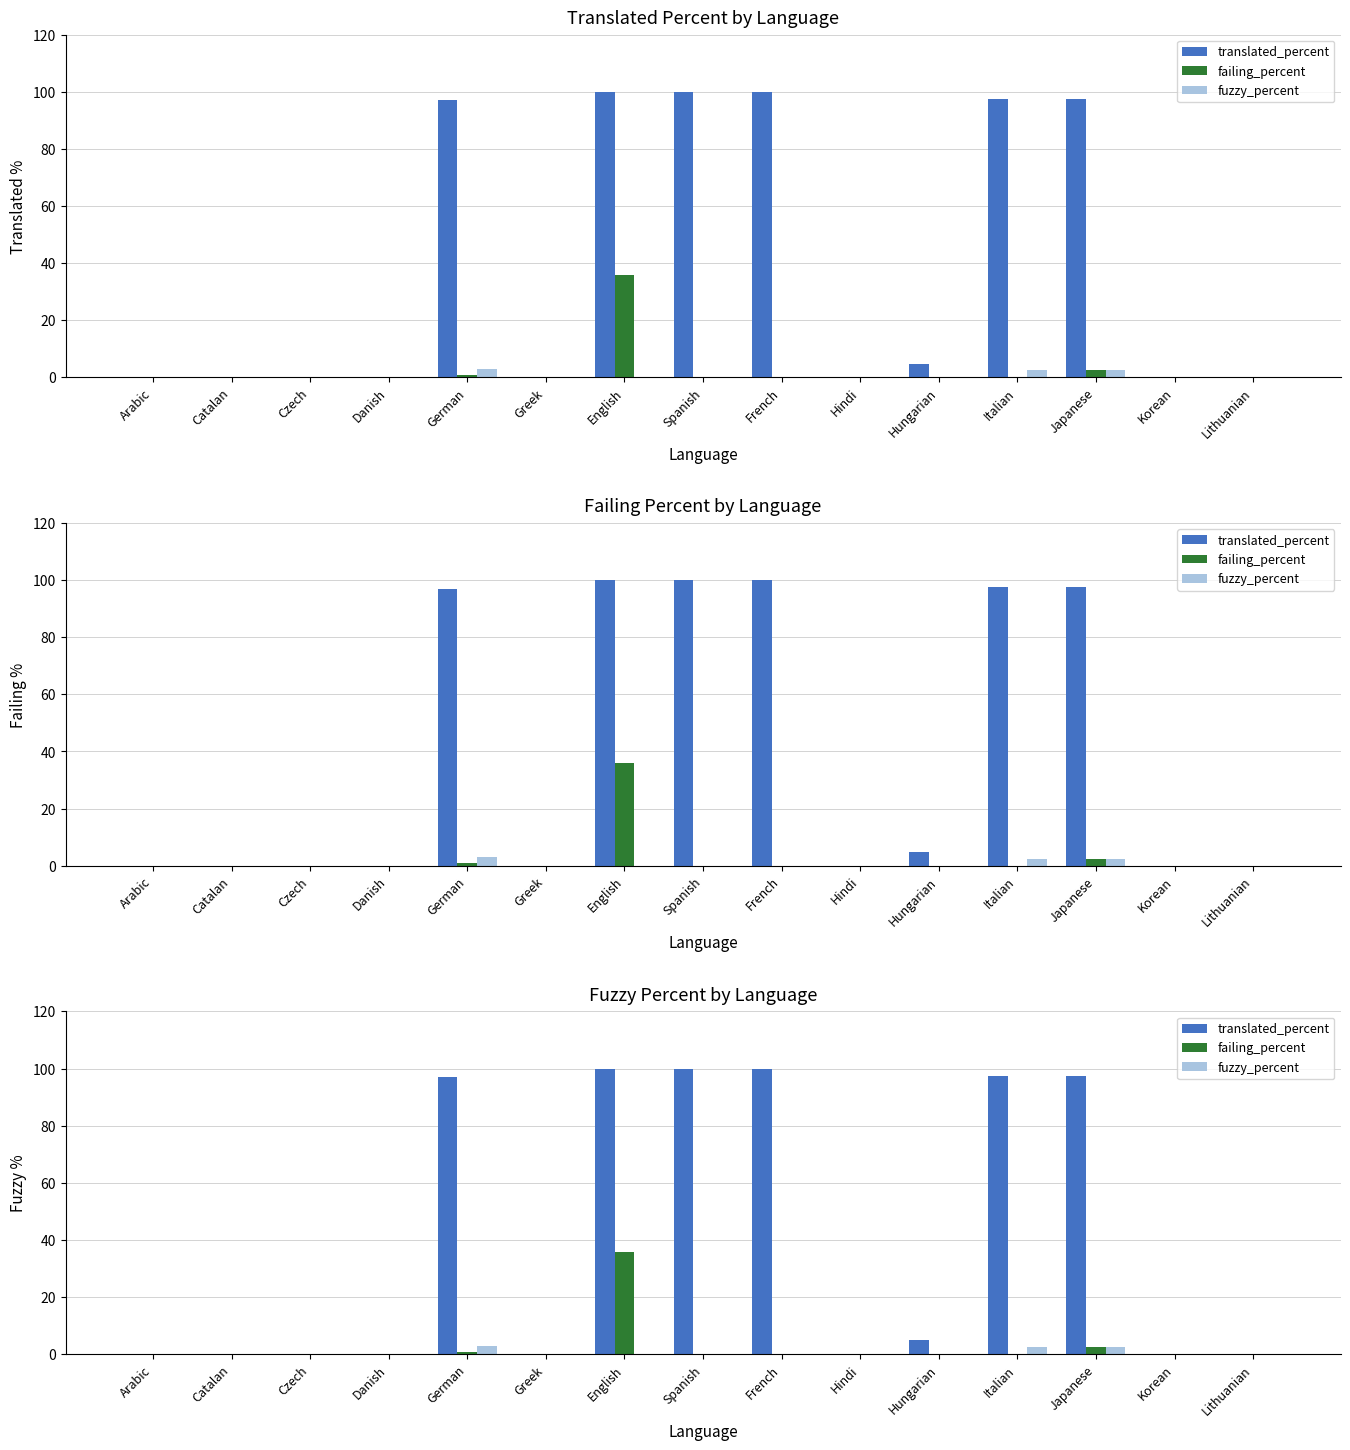

What is the sum of all failing_percent values?

39.3